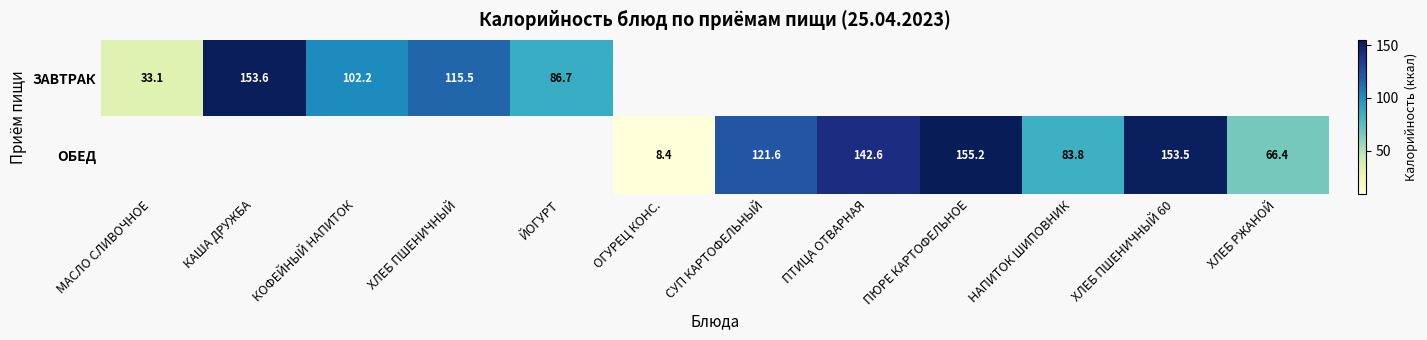

Rank the series by their maximum value, from lowest to highest.

ЗАВТРАК, ОБЕД